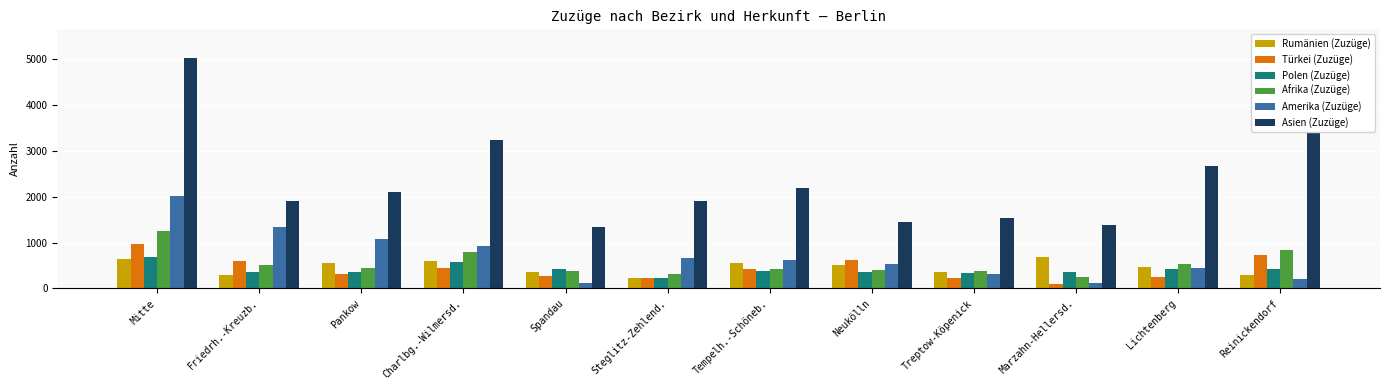

Is it true that Afrika (Zuzüge) equals 594 at Pankow?

False